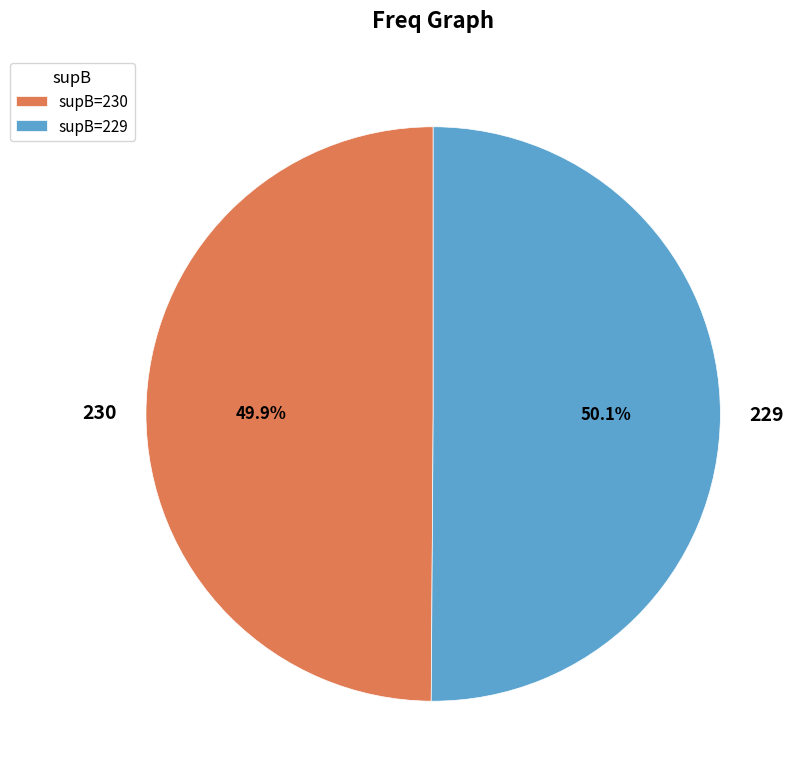

How many segments does this pie chart have?

2